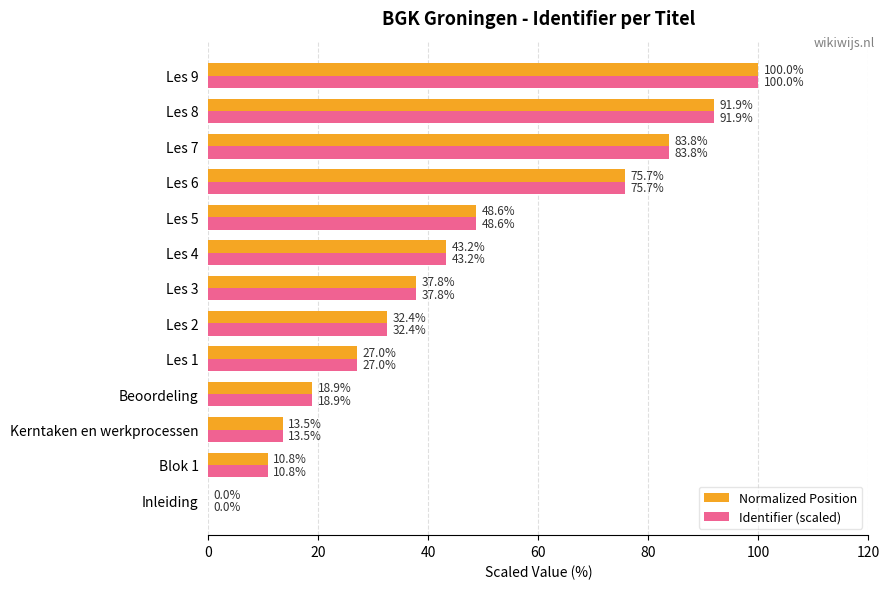

At which category is the sum across all series the highest?

Les 9